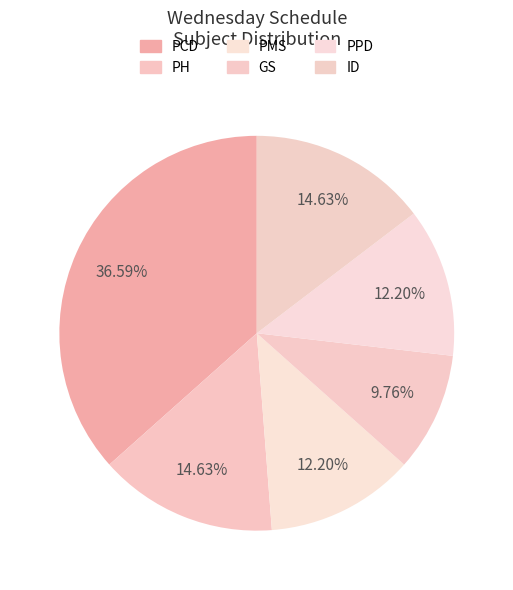

How many segments does this pie chart have?

6